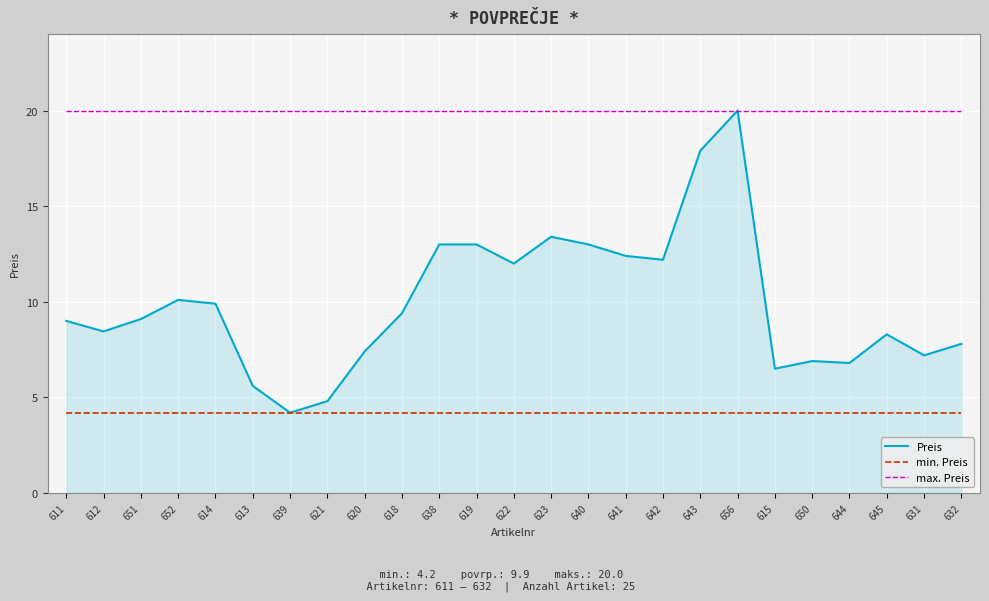

At 645, list the series in order from largest to smallest.

max. Preis, Preis, min. Preis